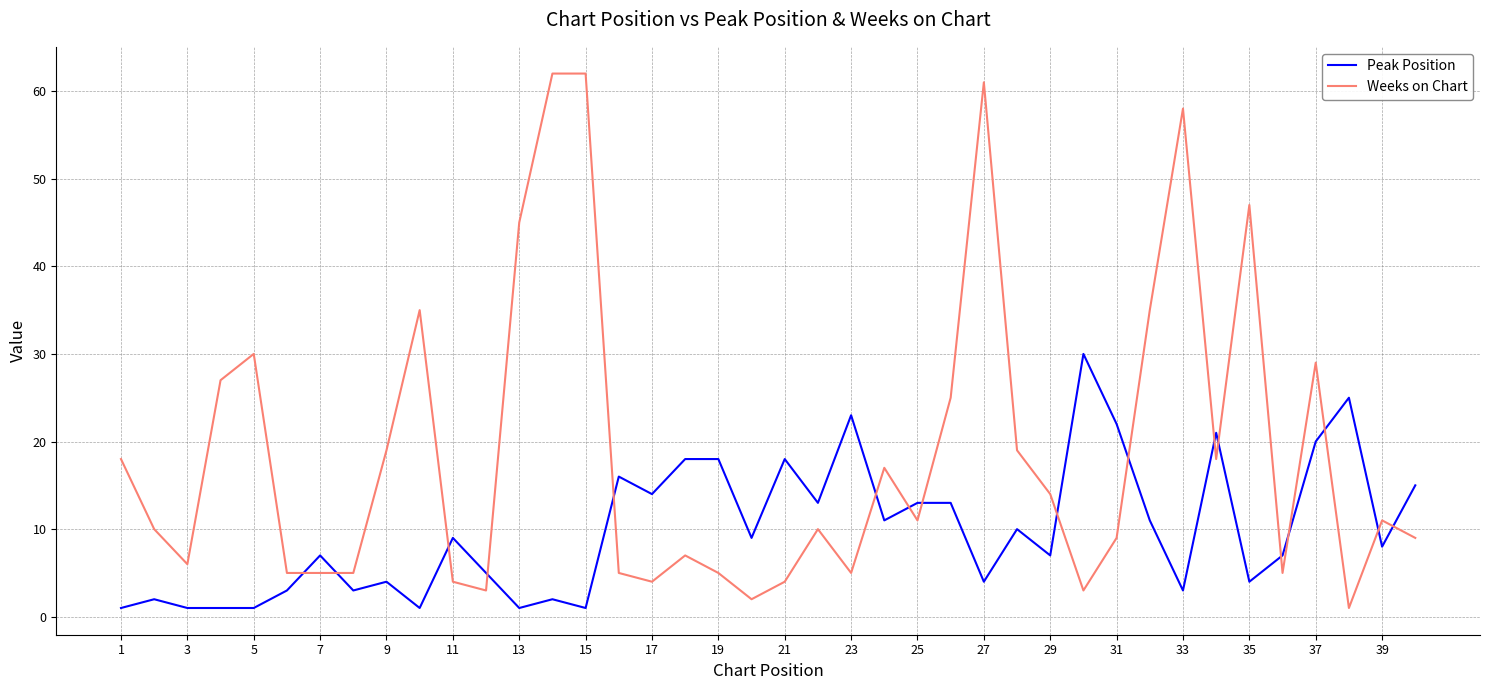

Reading left to right, what are all the values shown in this chart?

Peak Position: 1	2	1	1	1	3	7	3	4	1	9	5	1	2	1	16	14	18	18	9	18	13	23	11	13	13	4	10	7	30	22	11	3	21	4	7	20	25	8	15
Weeks on Chart: 18	10	6	27	30	5	5	5	19	35	4	3	45	62	62	5	4	7	5	2	4	10	5	17	11	25	61	19	14	3	9	35	58	18	47	5	29	1	11	9